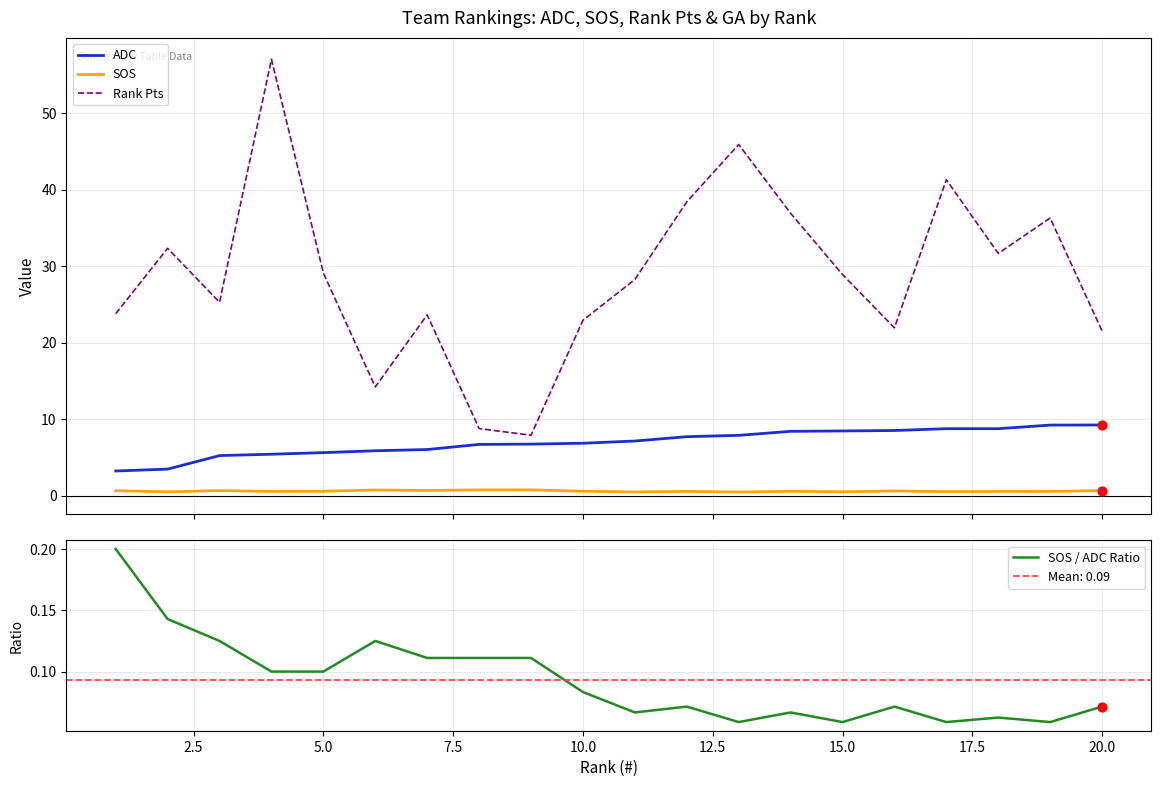

What are all the series names shown in the legend?

ADC, SOS, Rank Pts, SOS / ADC Ratio